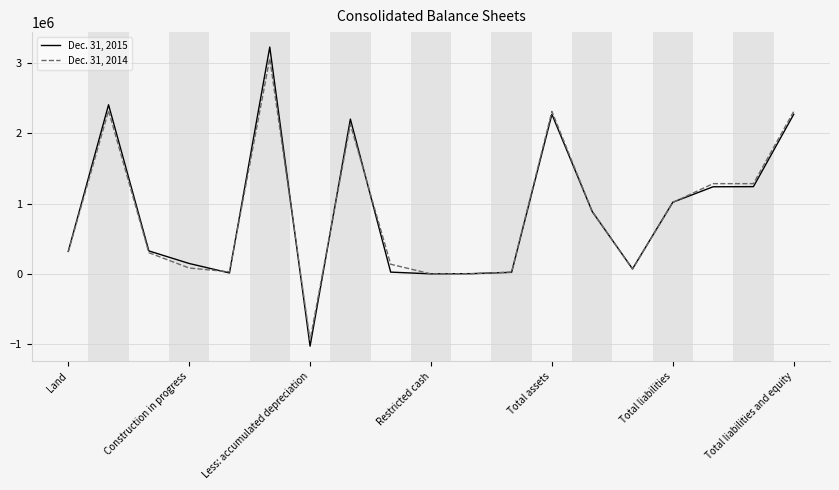

What is the lowest value of the Dec. 31, 2014 series?

-937310